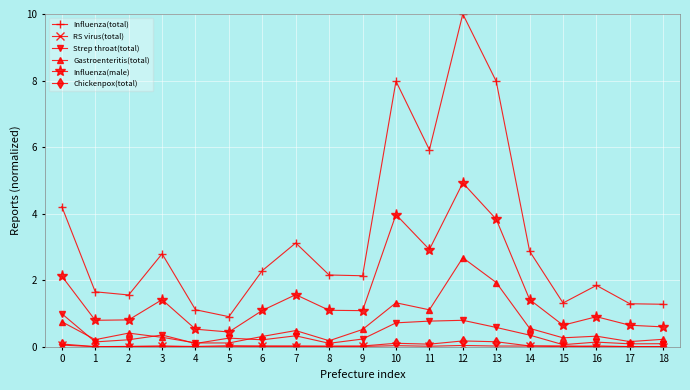

At which category is the sum across all series the highest?

12